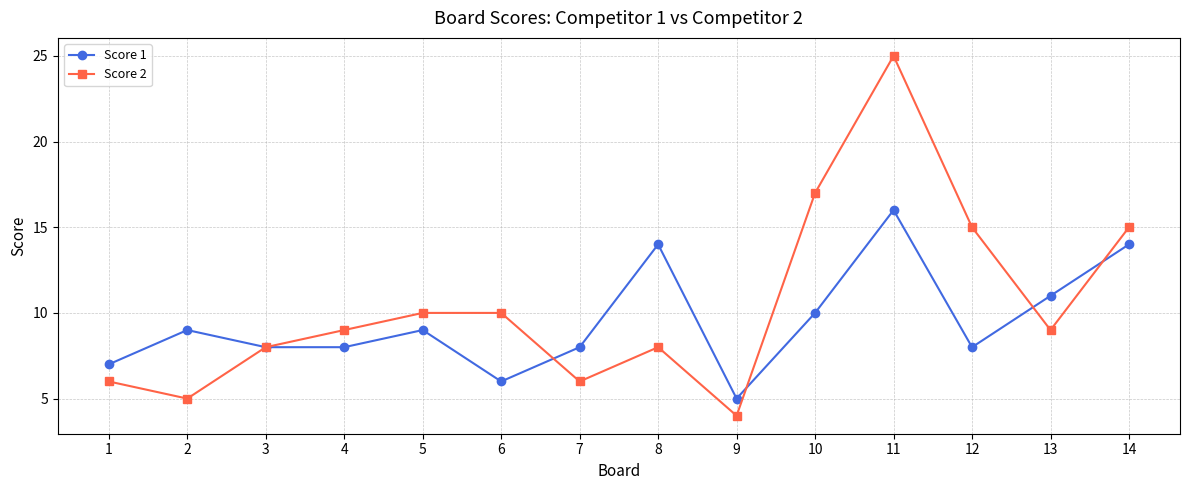

True or false: Score 2 and Score 1 intersect in this chart.

True